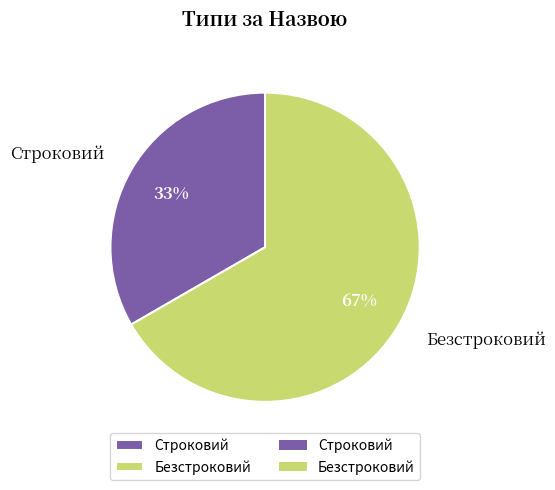

How many segments does this pie chart have?

2